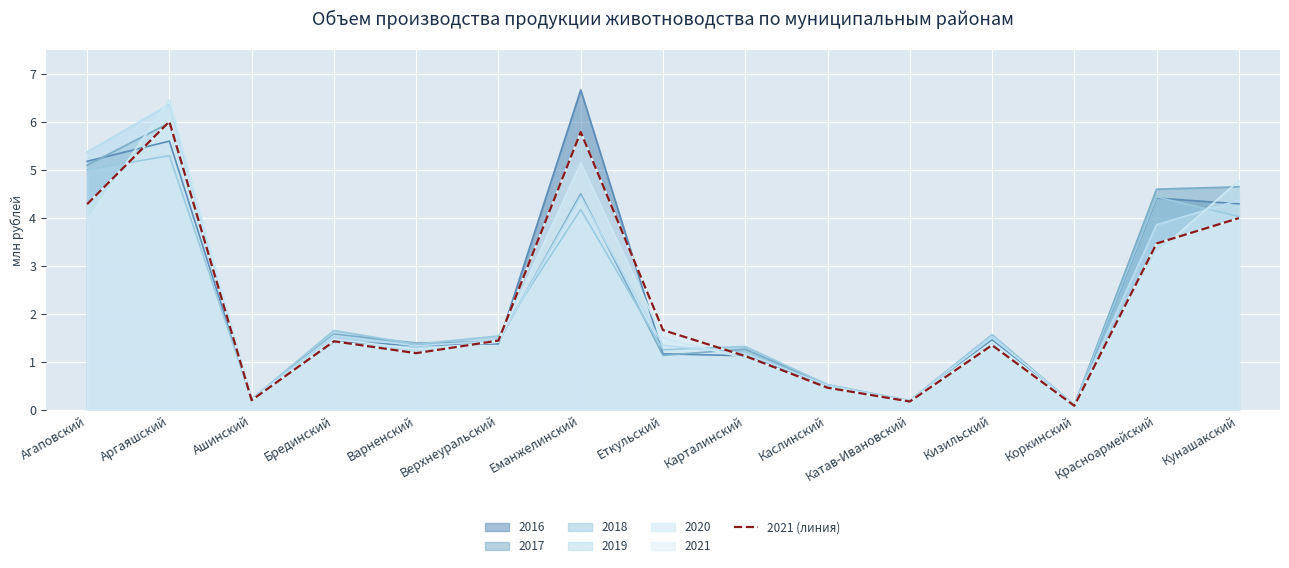

The value at Карталинский is 511088. True or false?

False